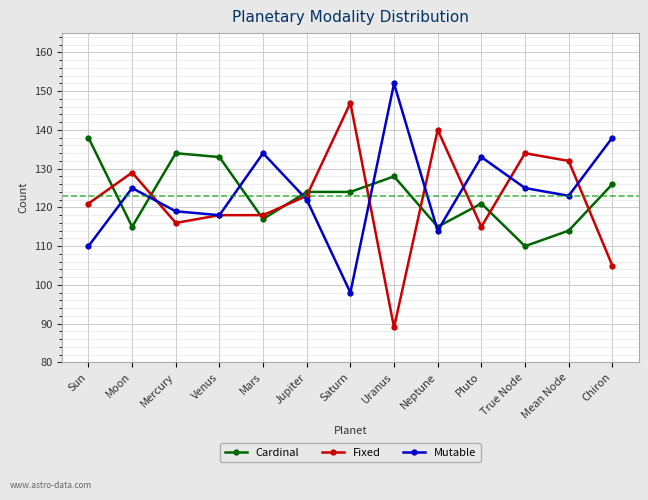

The Fixed series shows 147 at Saturn. True or false?

True